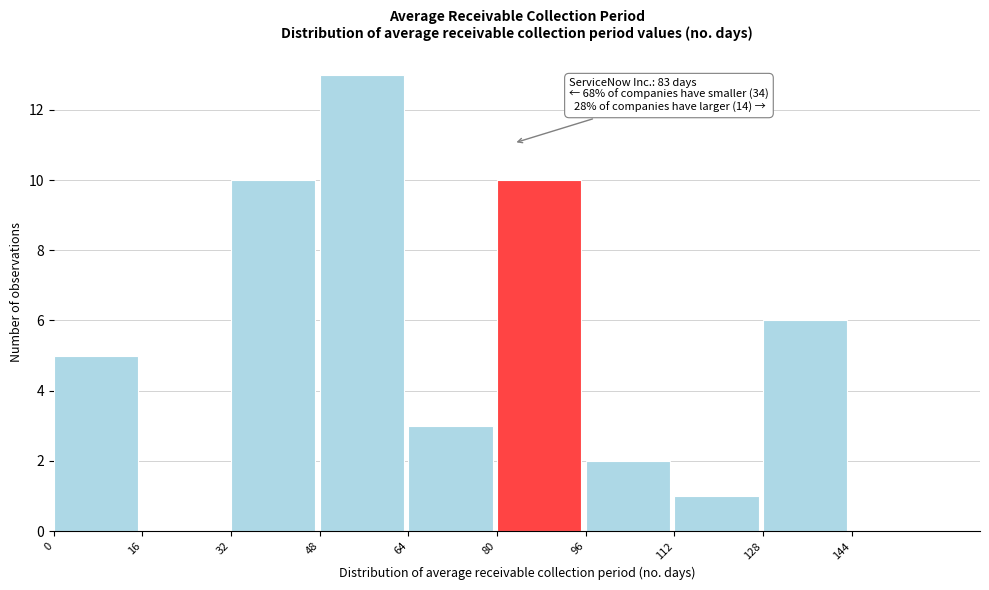

Over which range of the x-axis is the bar tallest?

48 to 64